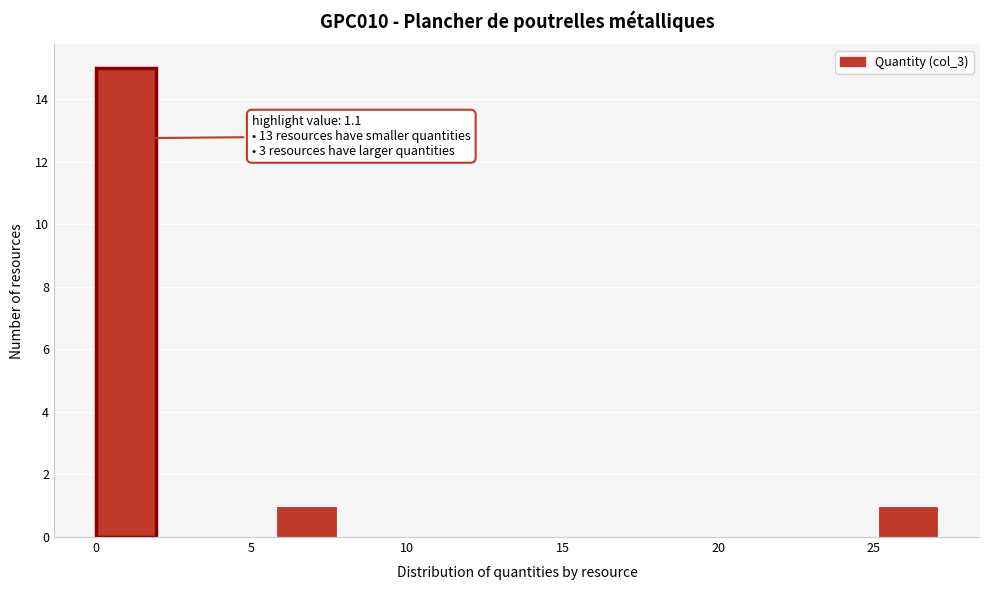

Read against the x-axis, roughly where is the centre of the tallest bar?

1.0